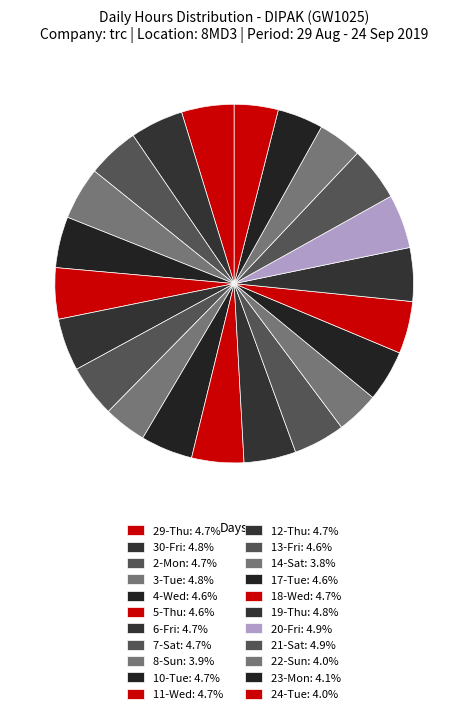

To the nearest percent, what is the average slice percentage?

5%